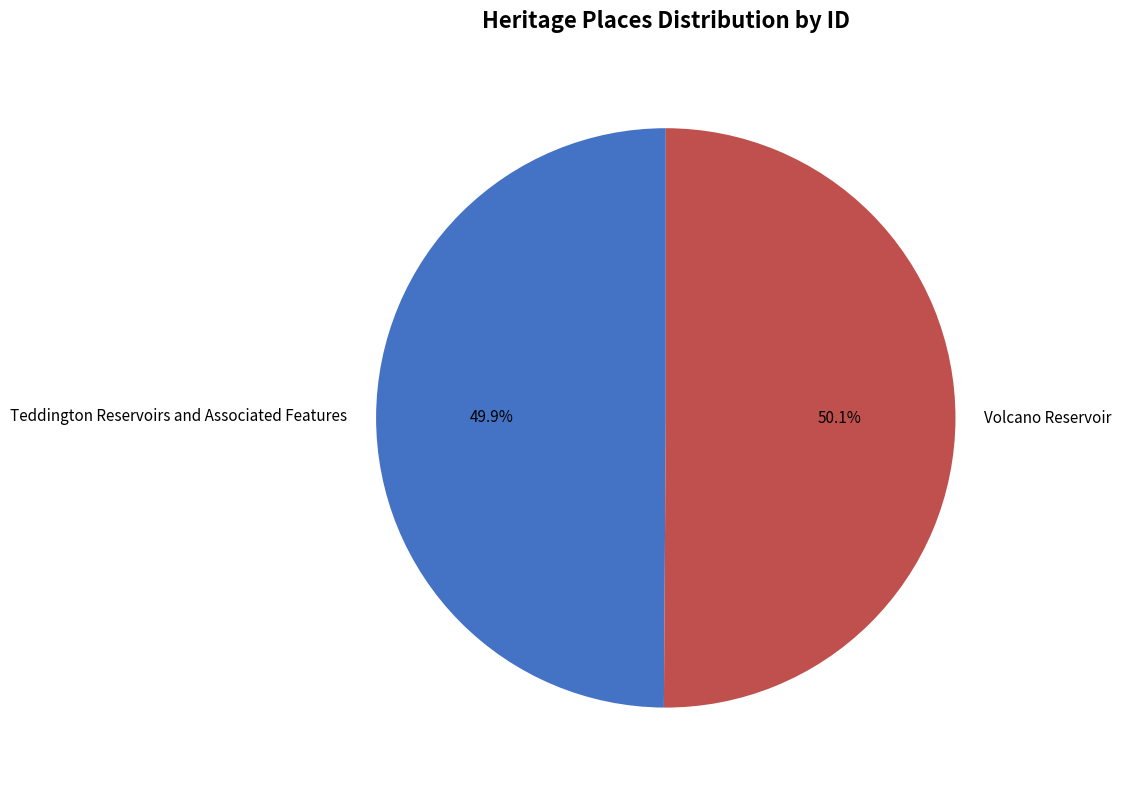

Combined, what portion of the pie is Volcano Reservoir and Teddington Reservoirs and Associated Features?

100.0%